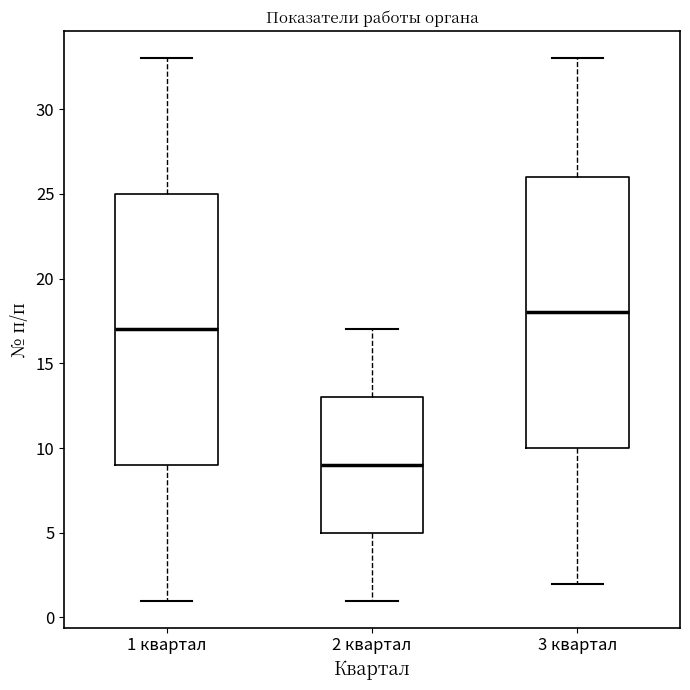

Which box has the highest median line?

3 квартал